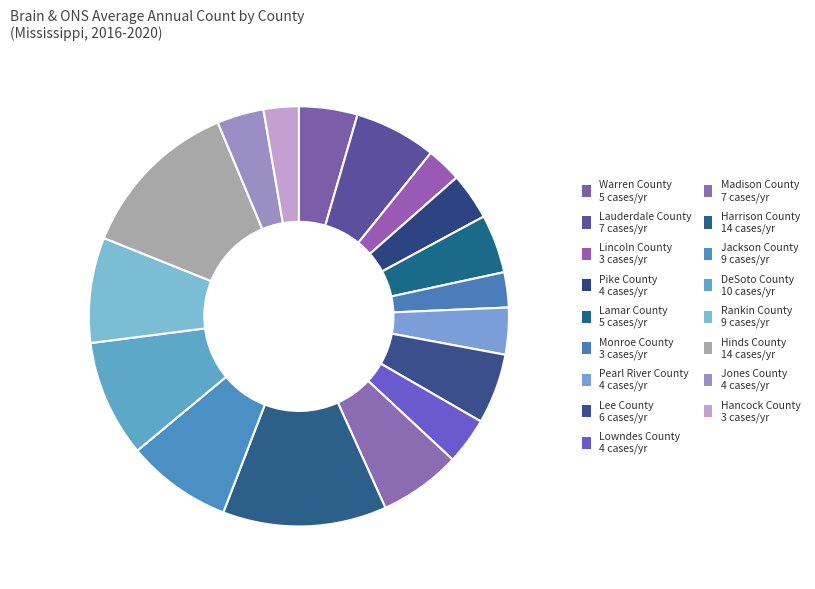

Rank the categories by value from highest to lowest.

Harrison County, Hinds County, DeSoto County, Jackson County, Rankin County, Lauderdale County, Madison County, Lee County, Warren County, Lamar County, Pike County, Pearl River County, Lowndes County, Jones County, Lincoln County, Monroe County, Hancock County